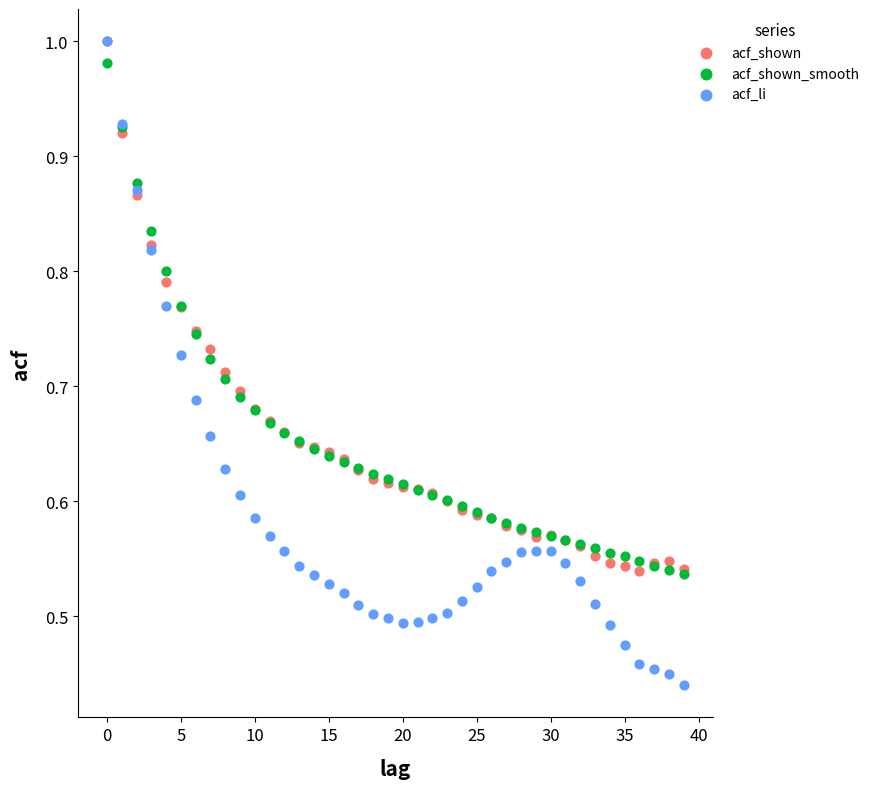

Which series contains the lowest Y value?

acf_li